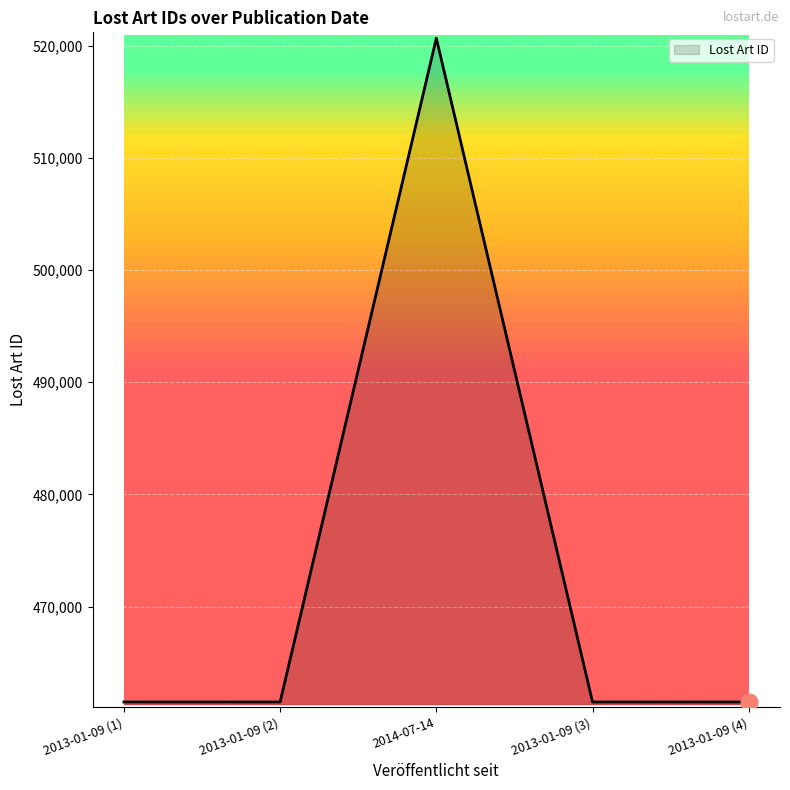

The value at 2013-01-09 (4) is 461490. True or false?

True